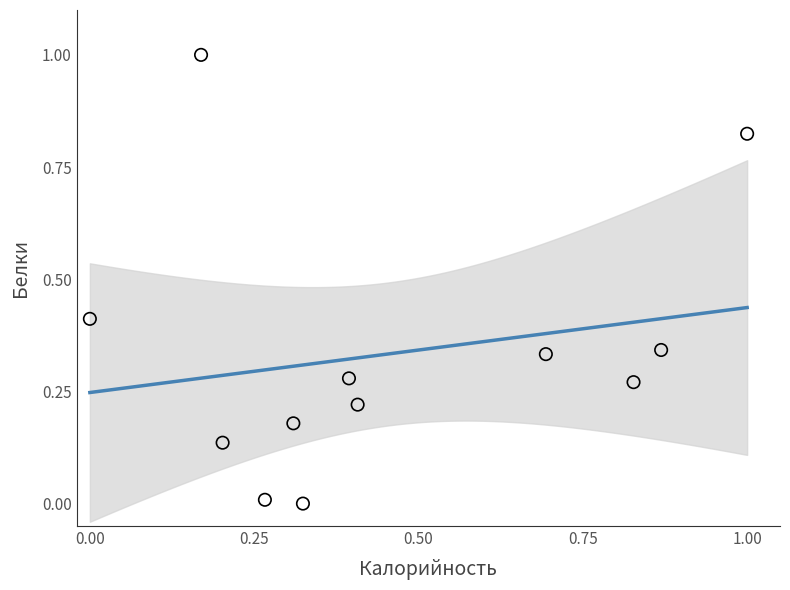

What is the range of X values (max minus min)?

1.0